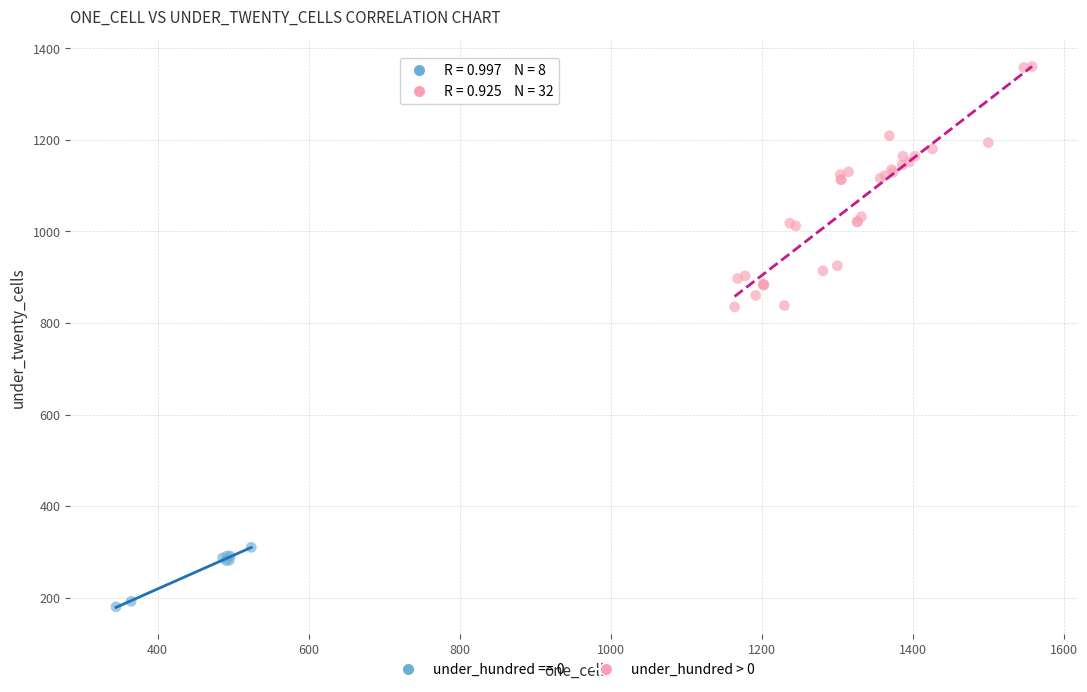

Which series has the largest Y range (max minus min)?

under_hundred > 0